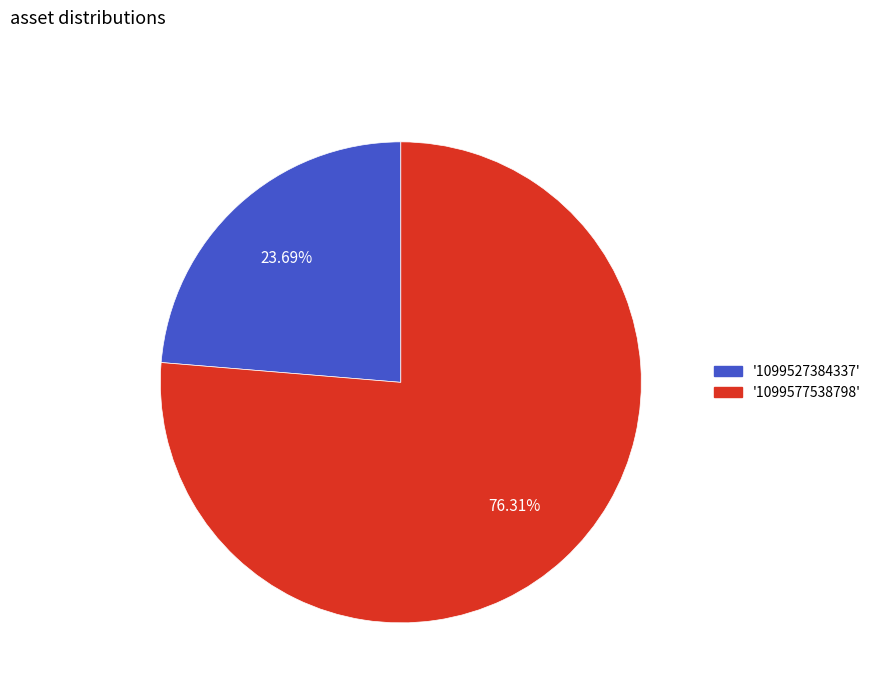

Which slice is the largest?

'1099577538798'